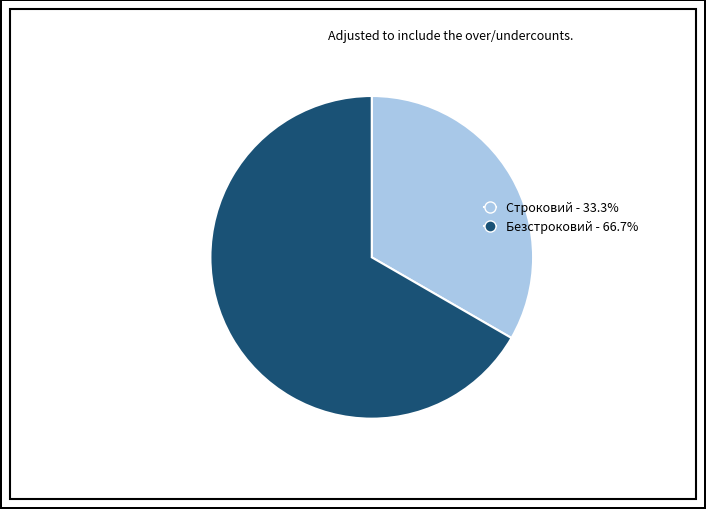

Does Строковий represent more than half of the total?

No